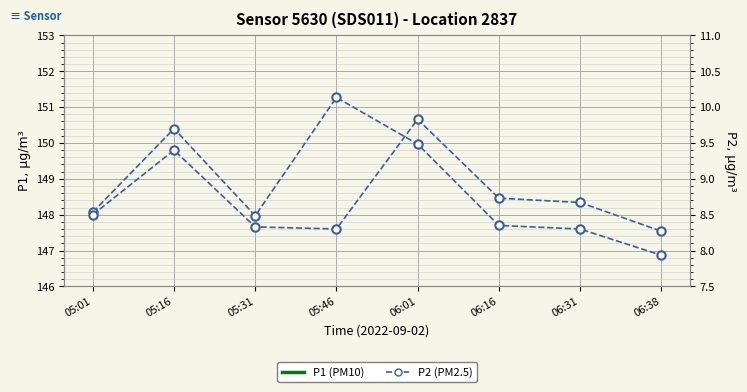

What value does the P2 series have at 06:01?

9.8